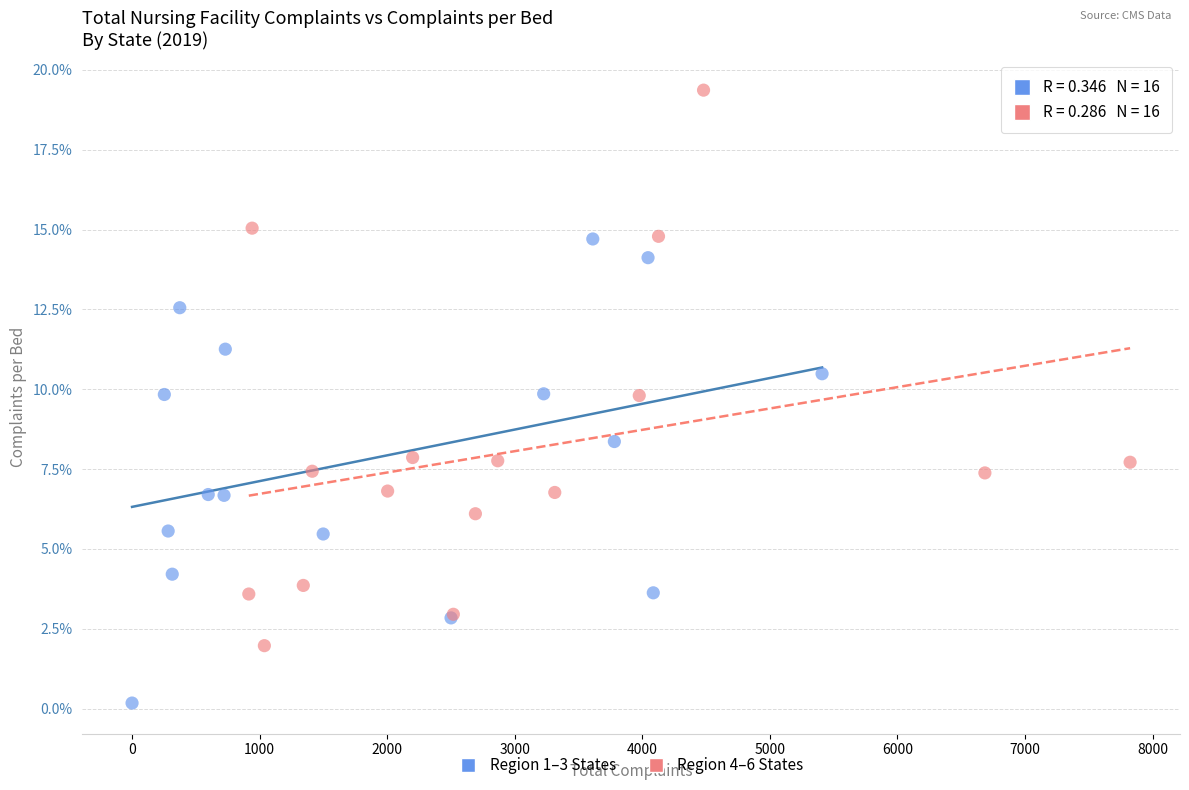

Which series reaches the minimum Y coordinate?

Region 1–3 States